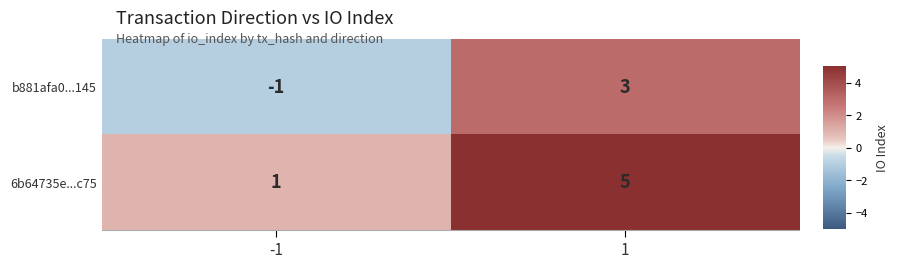

What is the approximate value of 6b64735e...c75 at 1?

5